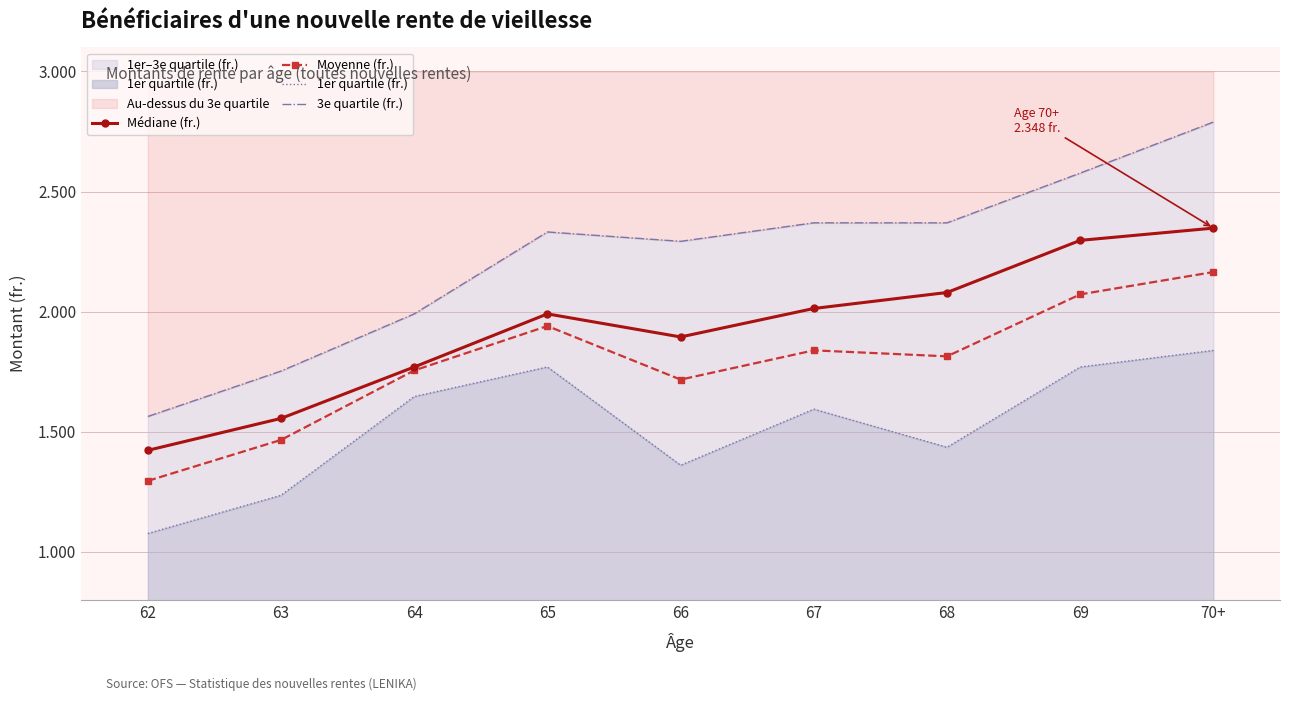

What is the difference between the second highest and second lowest values in the Moyenne (fr.) series?

605.8